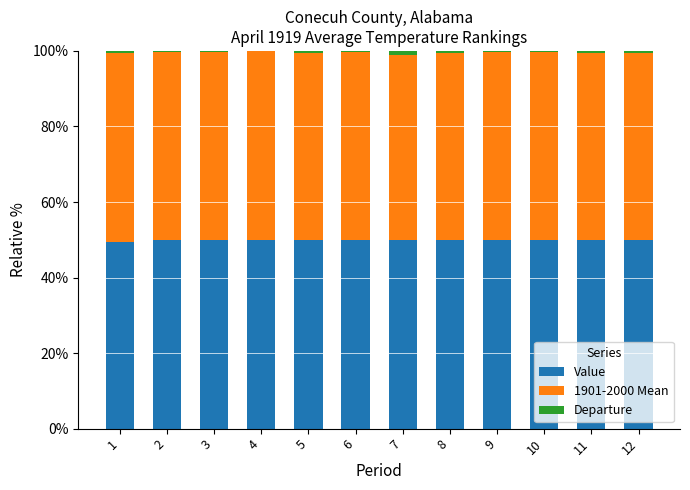

Is it true that Value equals 50.0 at 6?

True